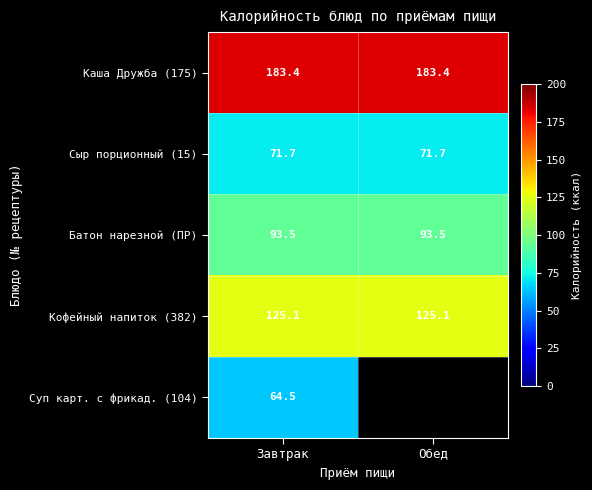

What is the spread (max minus min) of values at Завтрак?

118.9